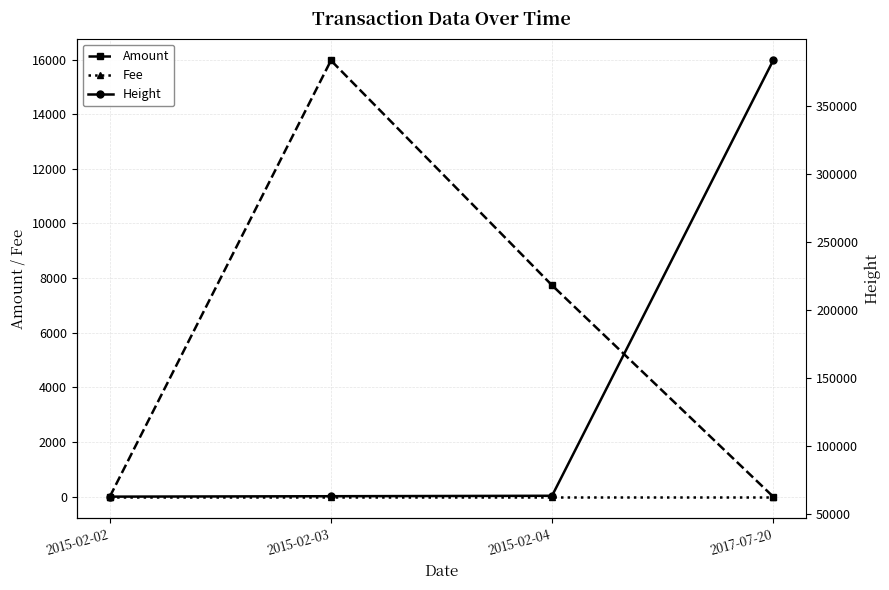

Is it true that Height equals 63292 at 2015-02-04?

True